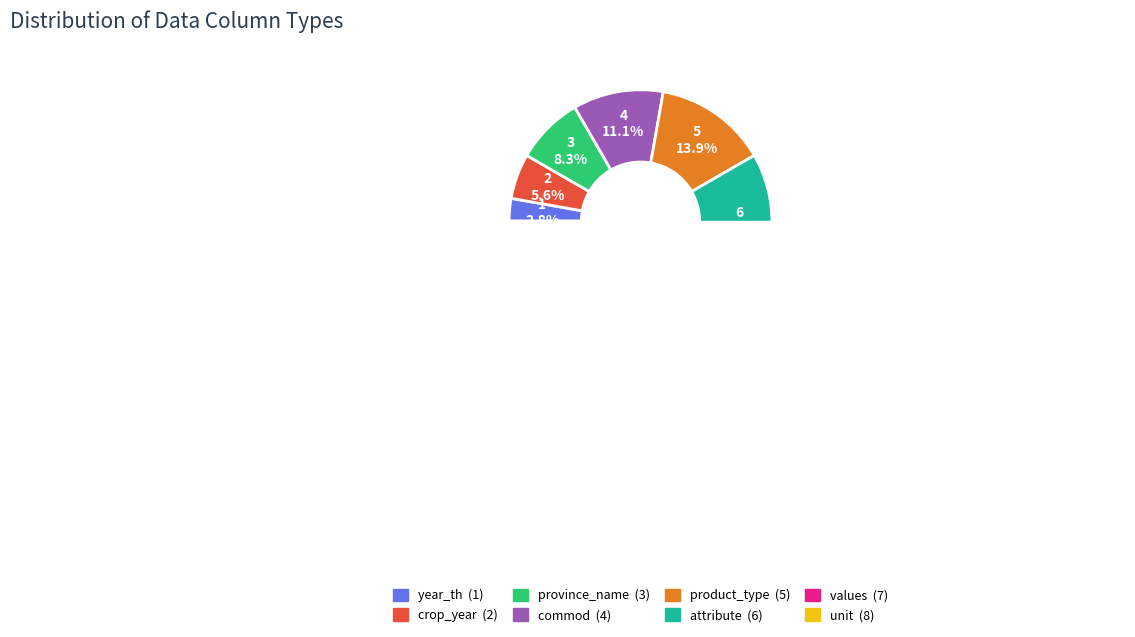

What percentage do unit and commod together represent?

33.3%